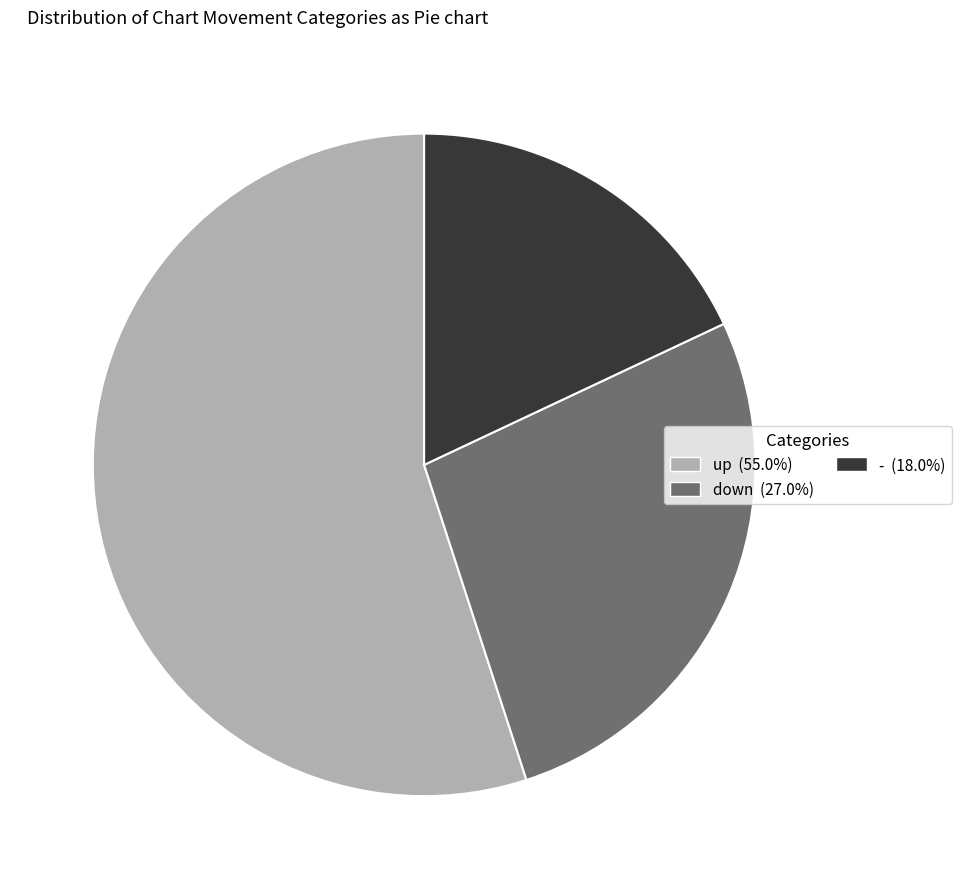

How many segments does this pie chart have?

3